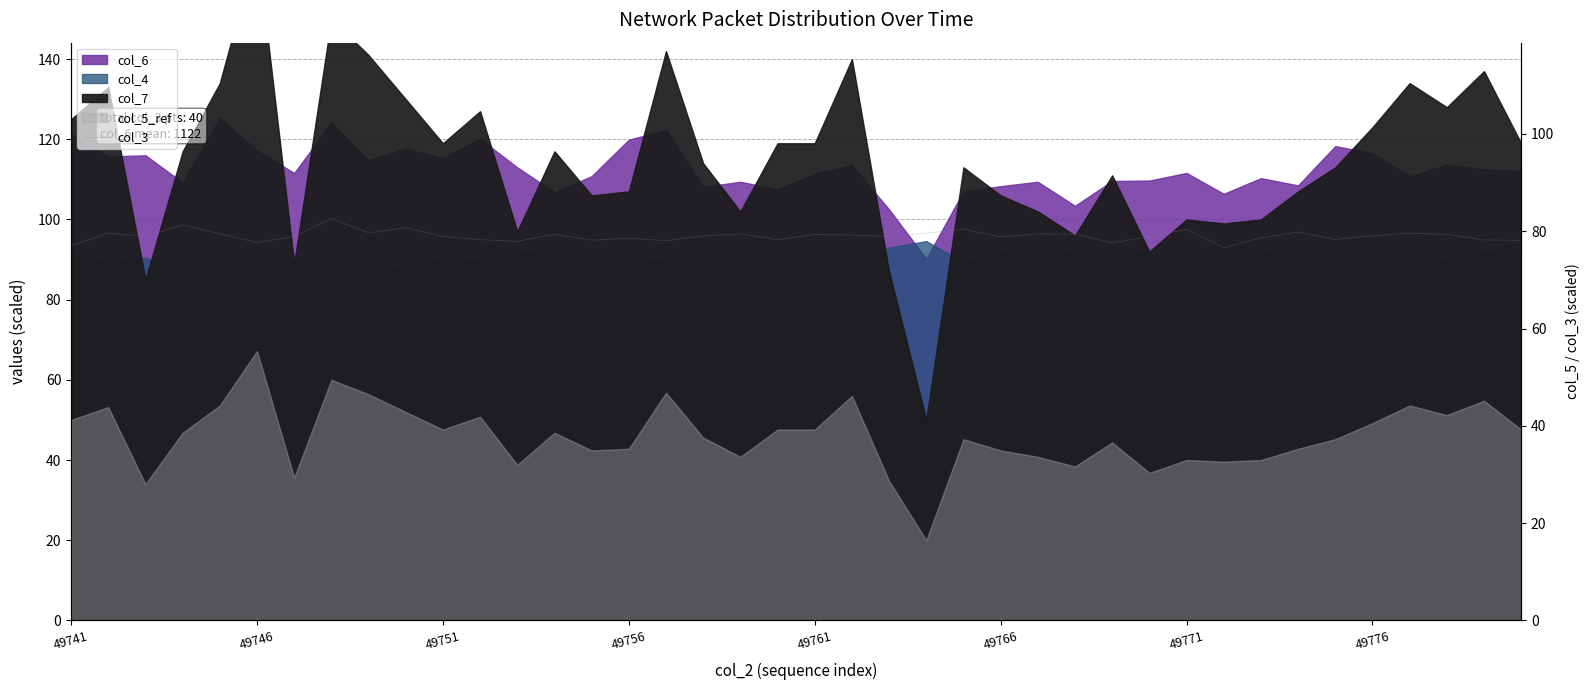

How many data points are less than 79?

19